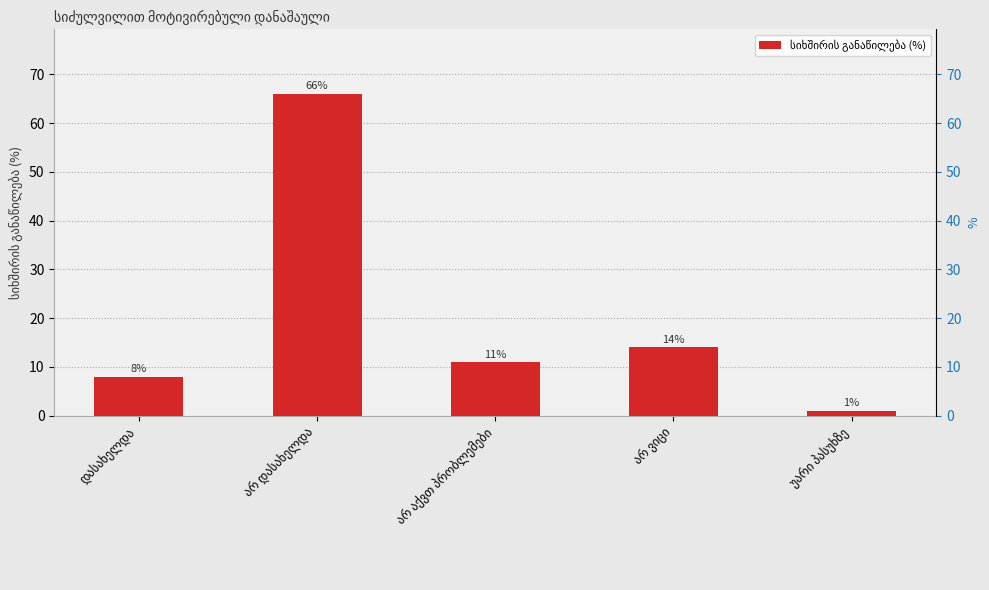

What is the value of the 4th bar from the left?

14